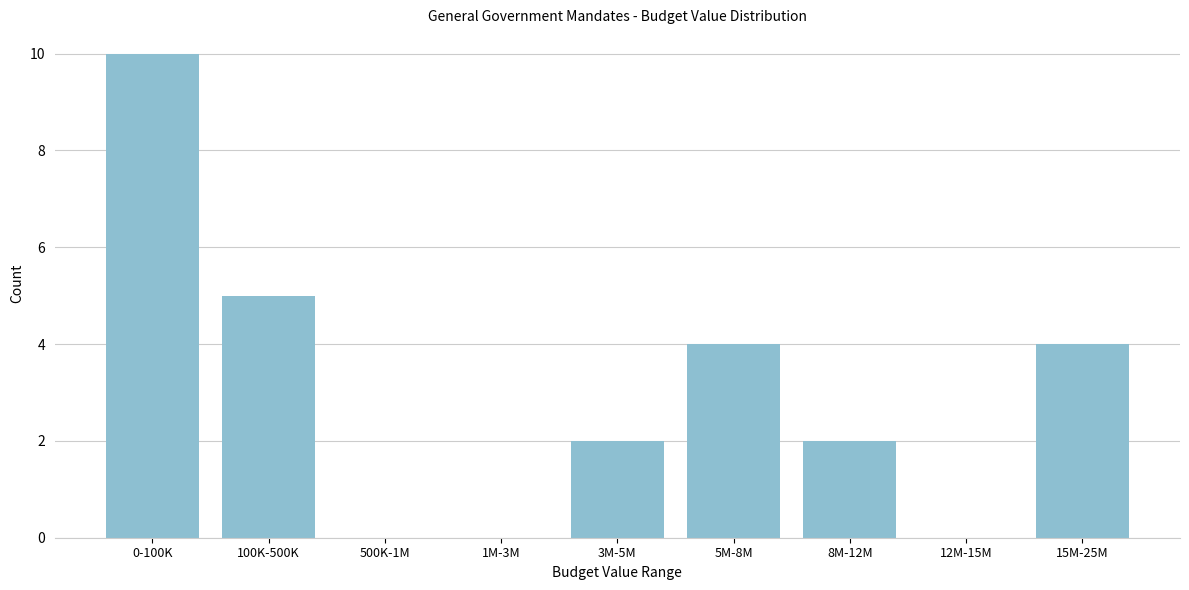

Reading left to right, what are all the values shown in this chart?

0-100K=10	100K-500K=5	500K-1M=0	1M-3M=0	3M-5M=2	5M-8M=4	8M-12M=2	12M-15M=0	15M-25M=4